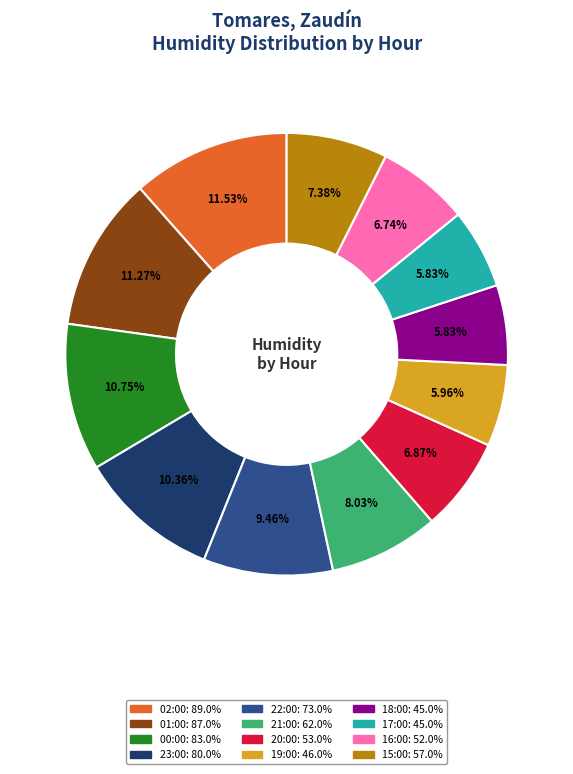

To the nearest percent, what is the combined percentage of 02:00 and 20:00?

18%